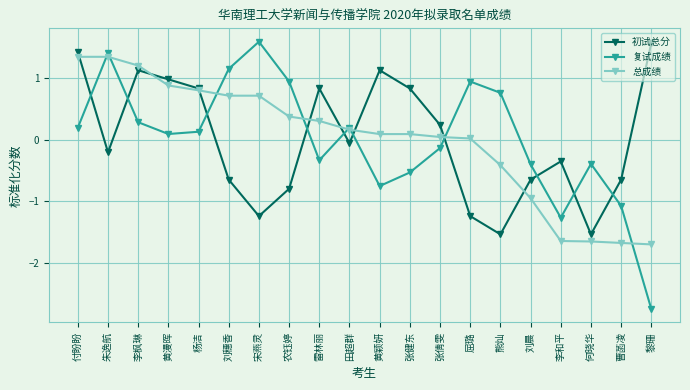

What is the value of the 初试总分 point at the 11th from the left?

1.1